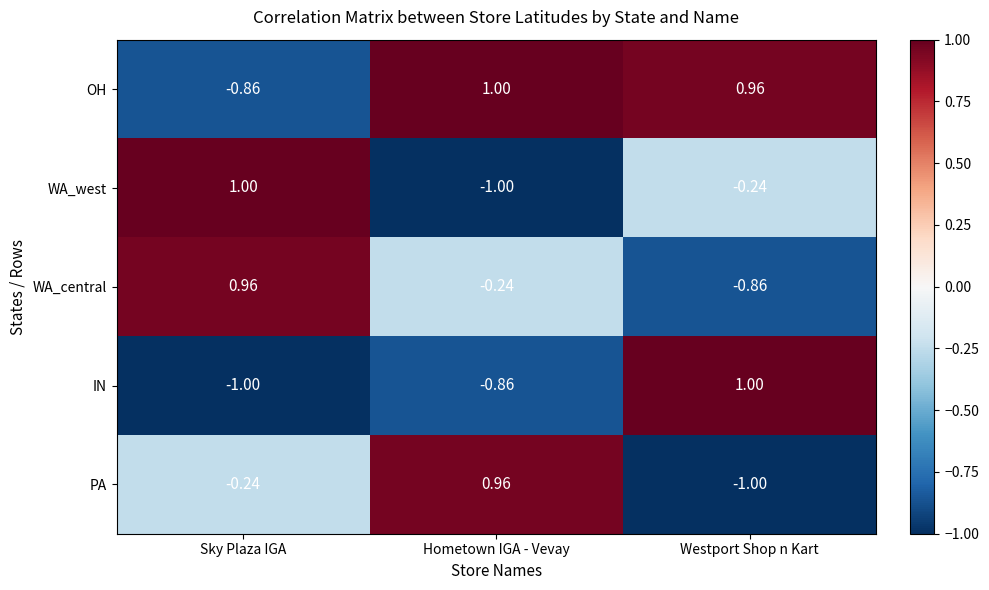

Which category has the lowest value in the WA_central series?

Westport Shop n Kart